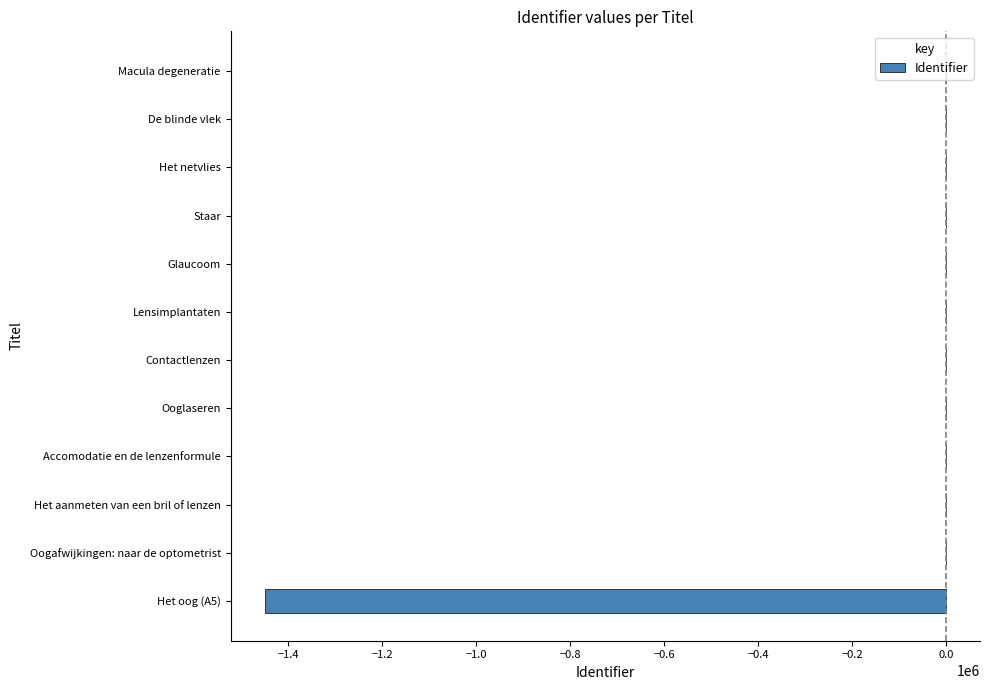

Is it true that the value at Oogafwijkingen: naar de optometrist is -936021?

False